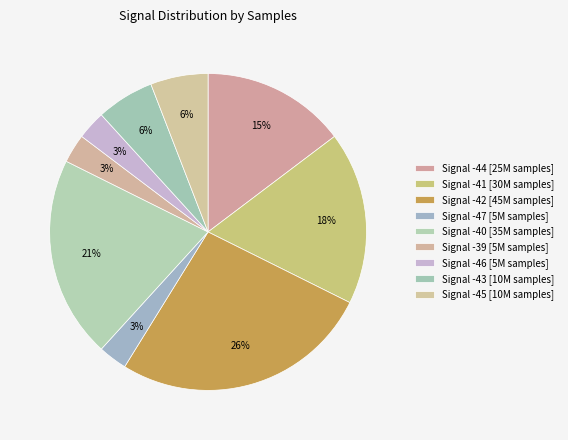

How many segments does this pie chart have?

9